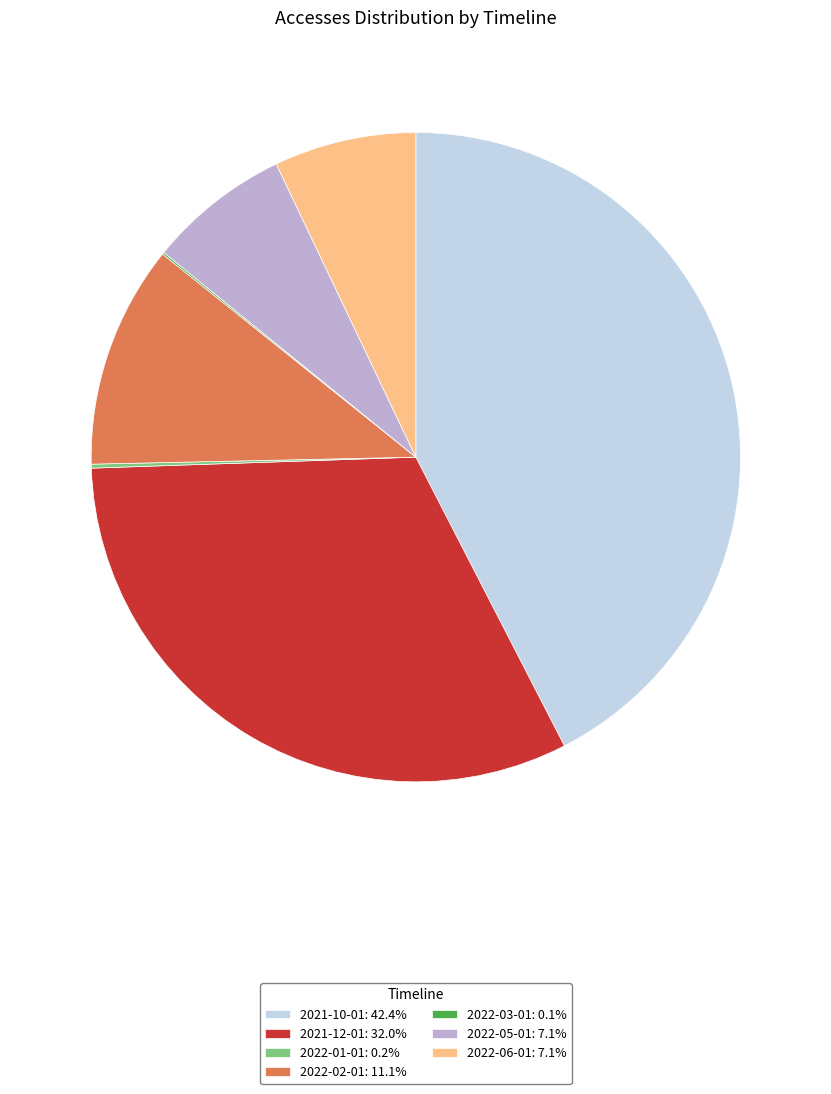

Approximately how many times larger is the value at 2021-12-01: 32.0% compared to 2022-05-01: 7.1%?

4.5